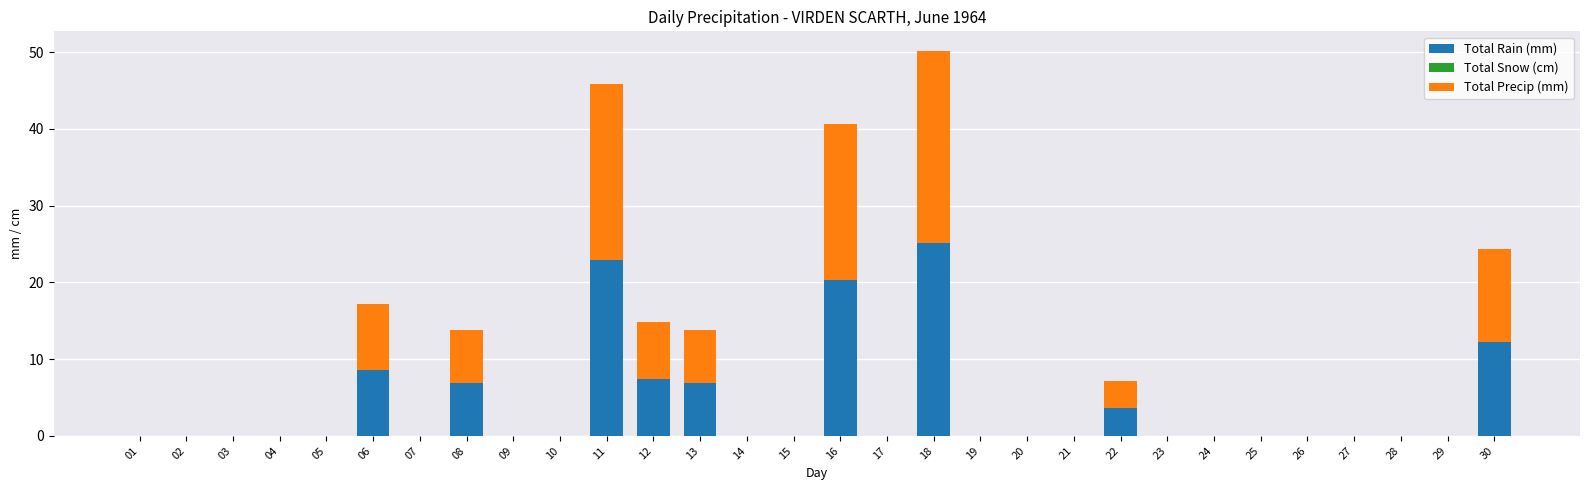

Does the chart contain stacked bars?

Yes